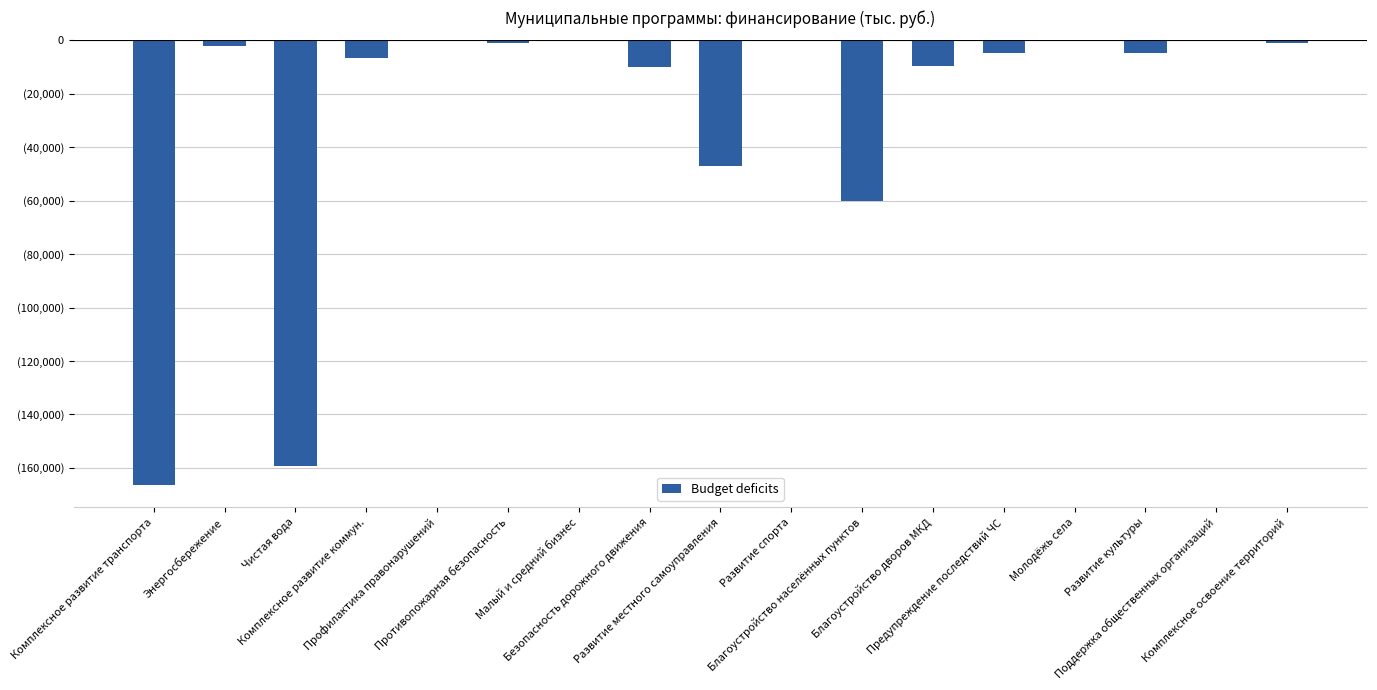

What is the greatest value displayed?

-20.0